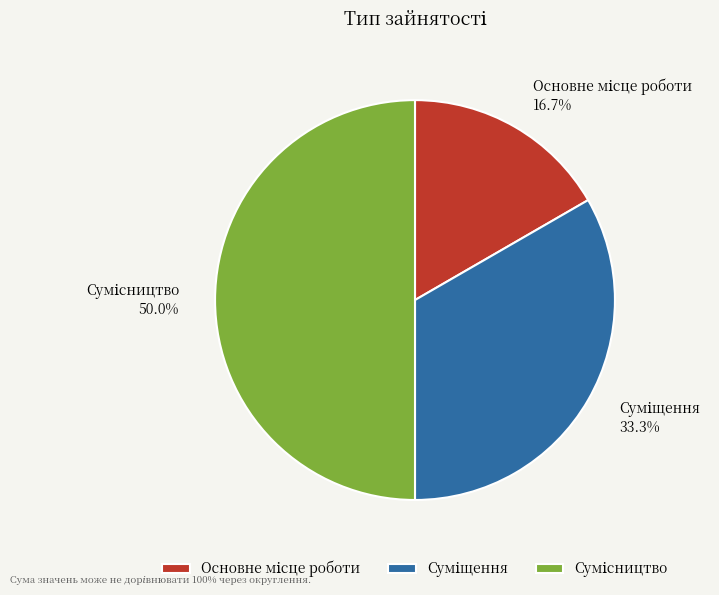

How many segments does this pie chart have?

3